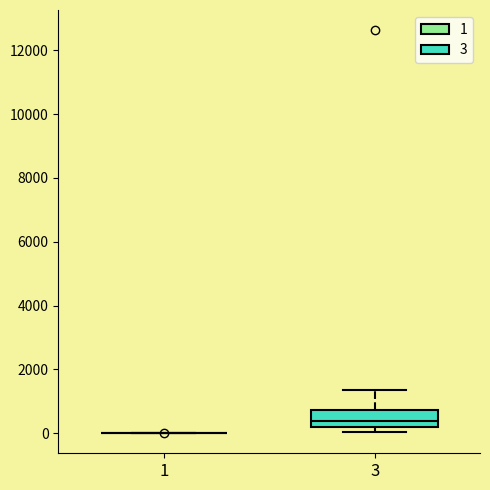

Reading left to right, transcribe this box plot: for each box, give where its median line is, the range the box spans, and where its two whiskers end, as read against the y-axis. The values are not printed on the chart, so give them approximately, as read against the axis.

1: box collapsed to a line at 0, whiskers 0 to 0
3: median 400, box 200 to 800, whiskers 0 to 1400